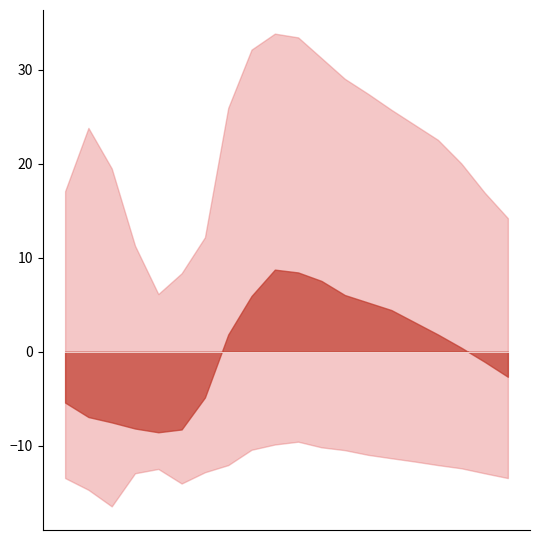

True or false: noise_LAeq has a value of 75.7 at 12:00.

False